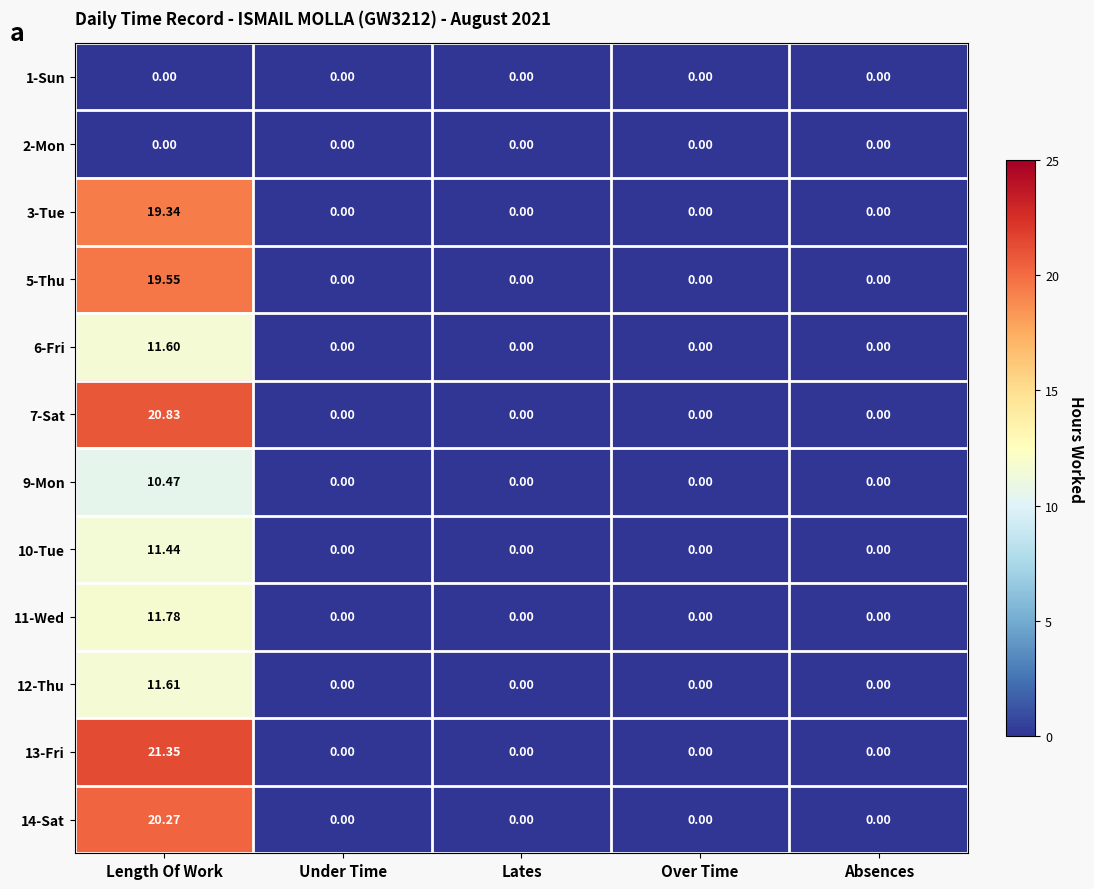

At which category is the sum across all series the highest?

Length Of Work